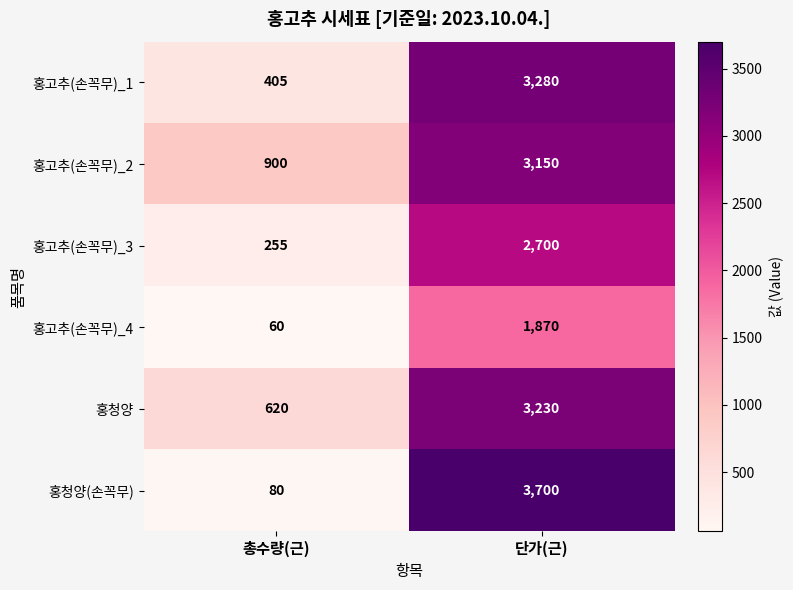

What is the difference between the highest and lowest values at 총수량(근)?

840